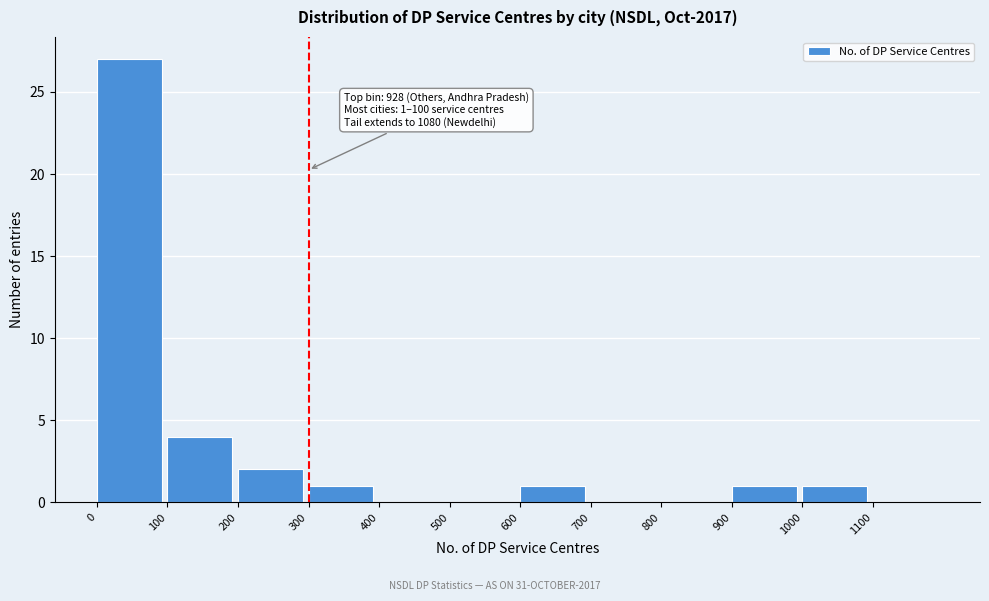

Which range on the x-axis has the tallest bar?

0 to 100